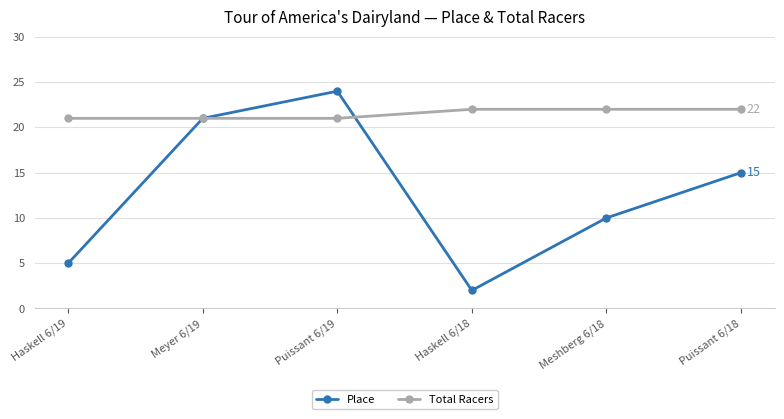

What is the greatest value displayed?

24